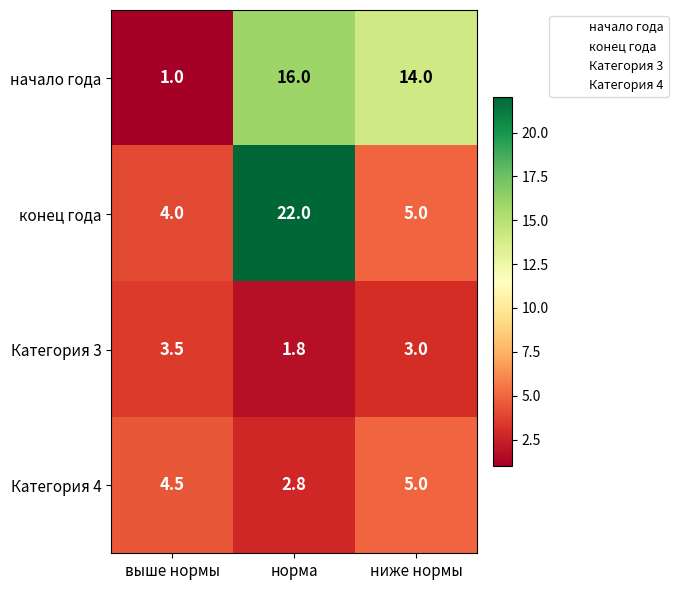

True or false: начало года has a value of 1.0 at выше нормы.

True